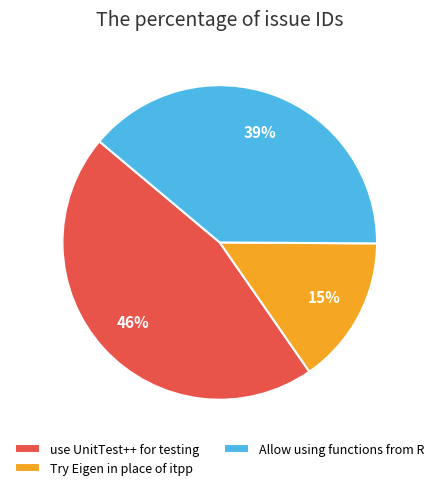

How many segments does this pie chart have?

3